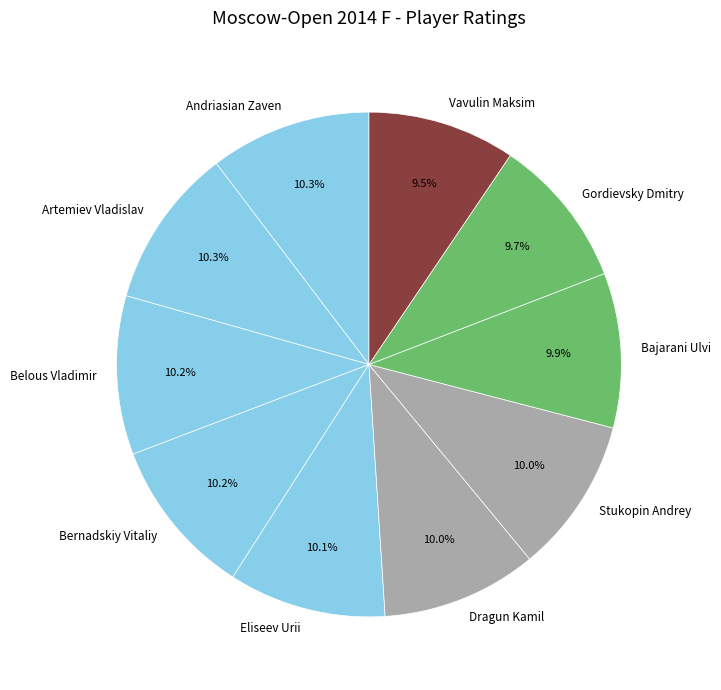

True or false: Bajarani Ulvi accounts for 10% of the total.

True